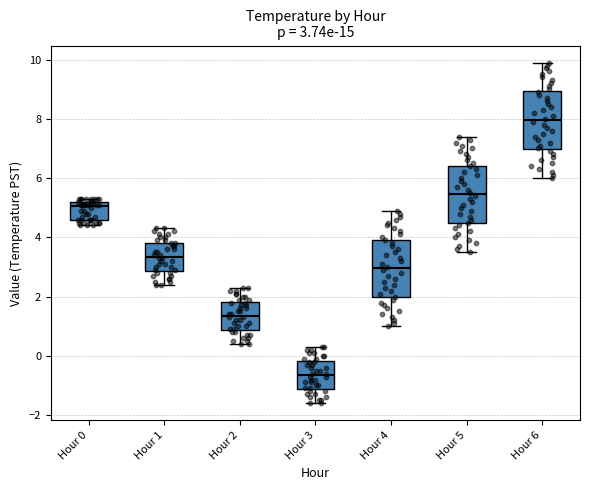

Which box's median line is the lowest?

Hour 3